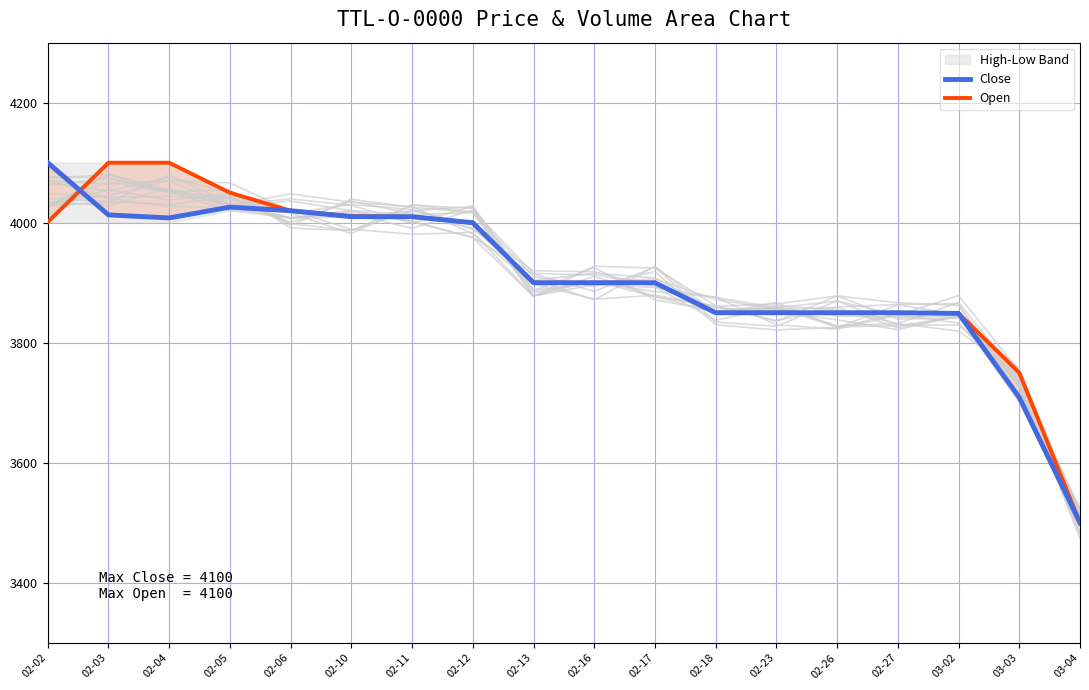

At how many categories does at least one series exceed 3552?

17